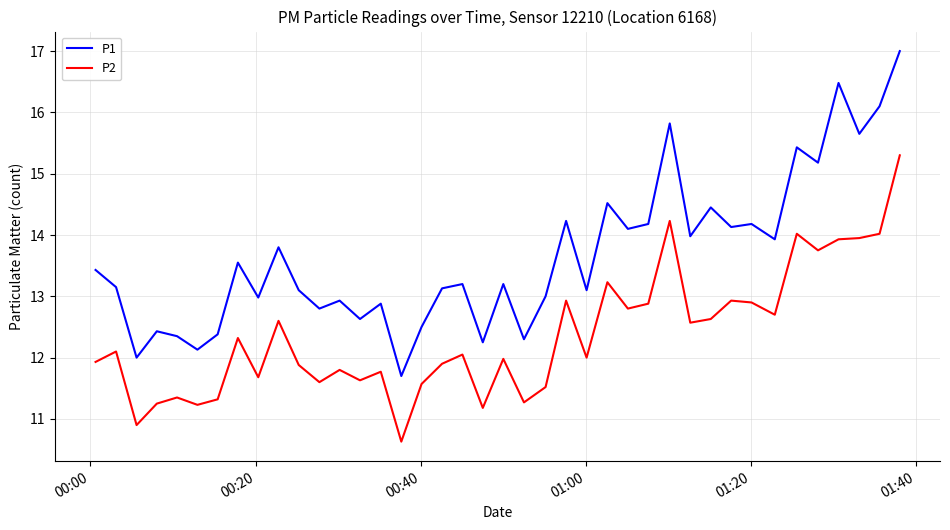

What is the difference between the maximum and minimum values in the P2 series?

4.7